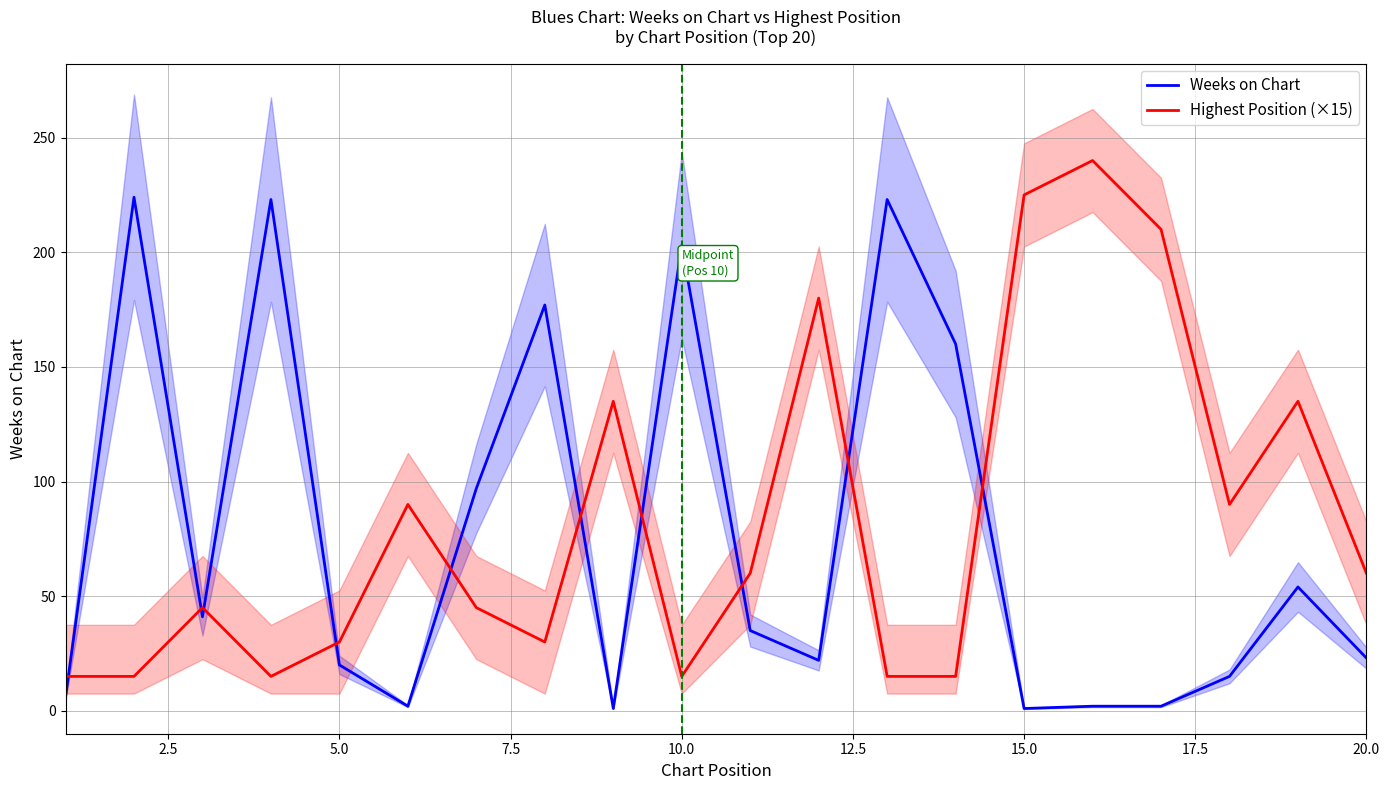

After their last crossing, which series has the higher values: Highest Position (×15) or Weeks on Chart?

Highest Position (×15)